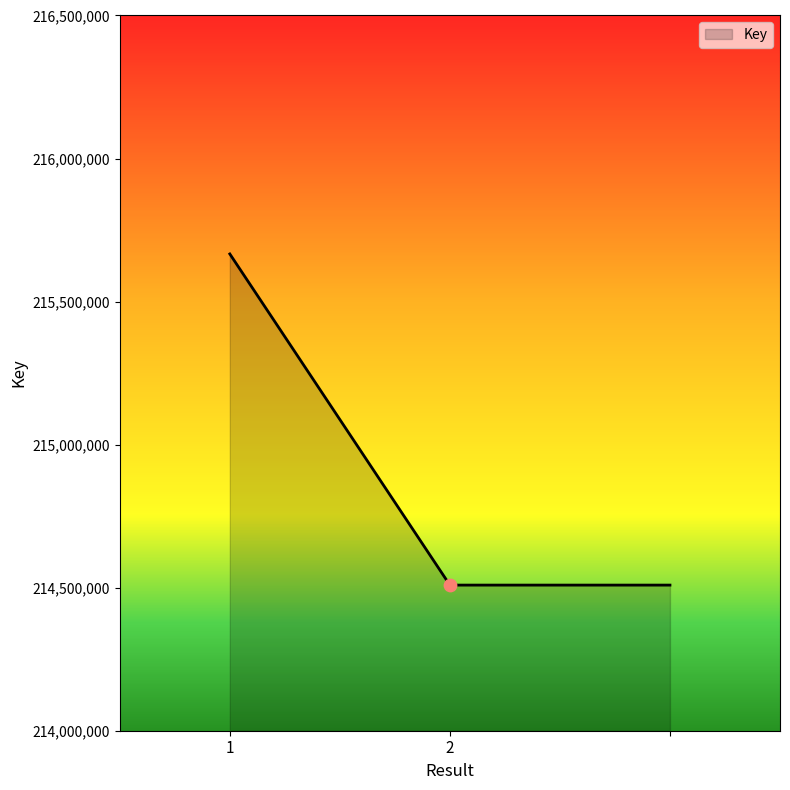

What is the sum of all values?

644684616